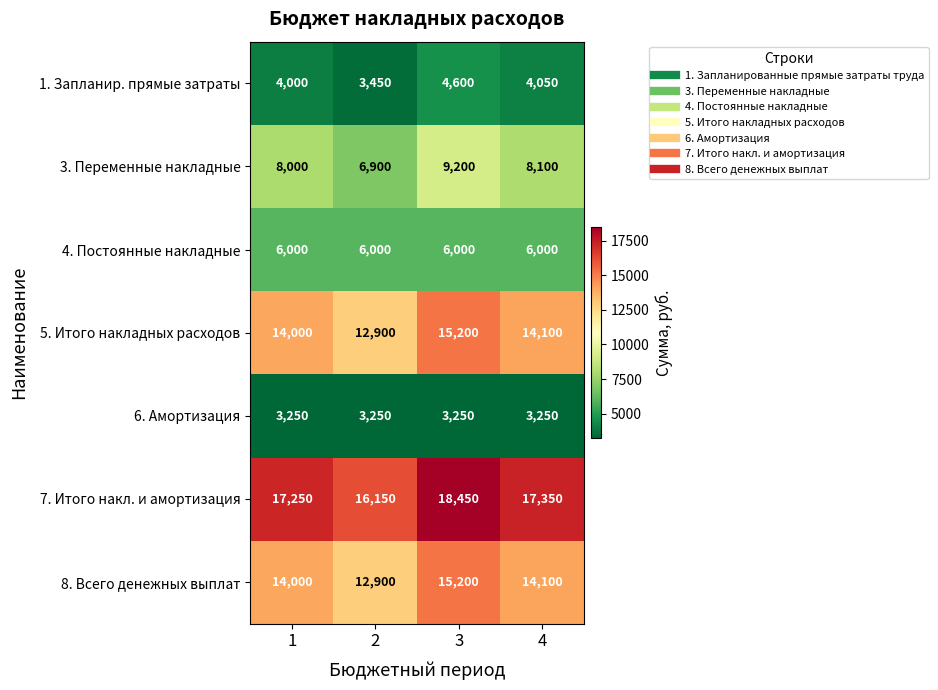

What is the average value of the 5. Итого накладных расходов series?

14050